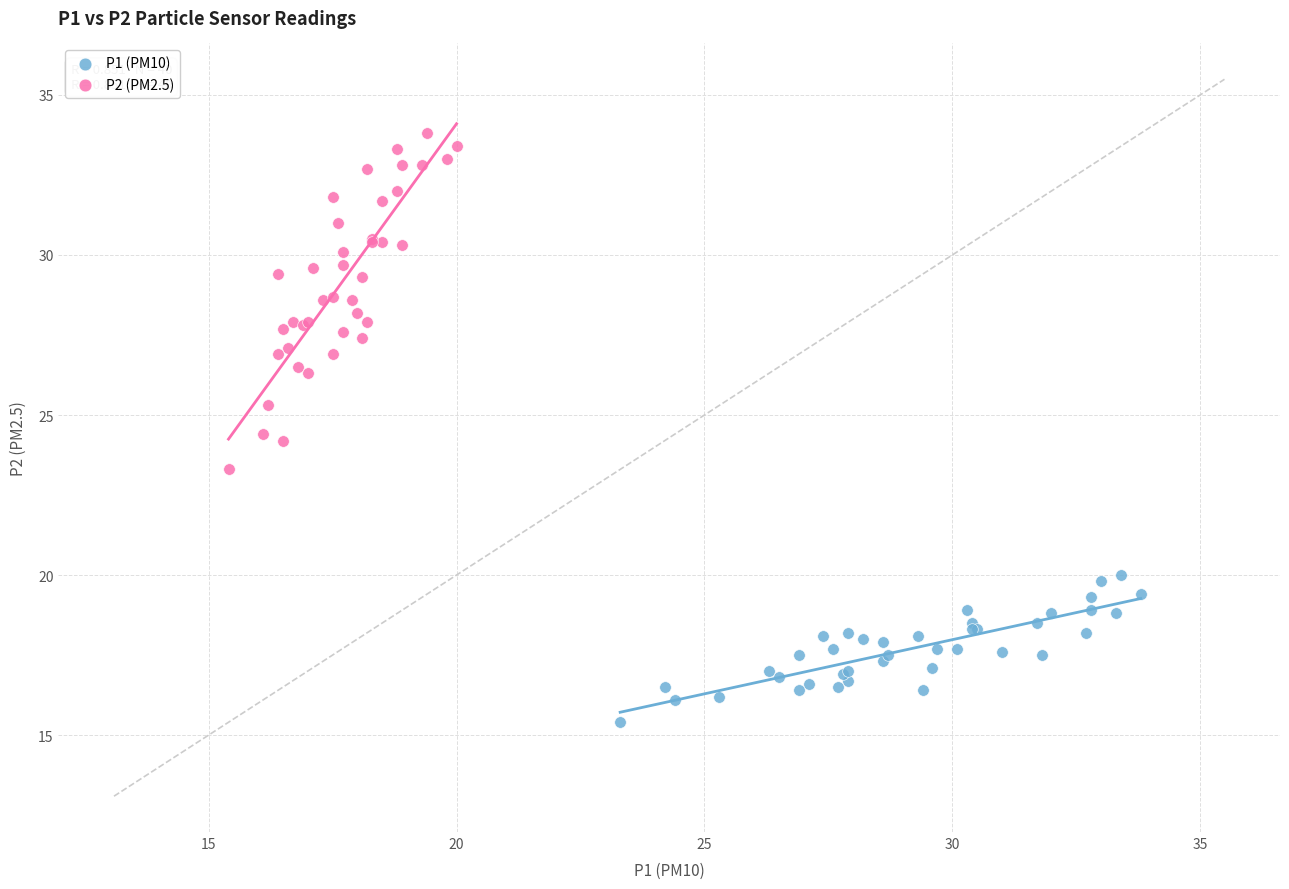

Which series reaches the minimum Y coordinate?

P1 (PM10)